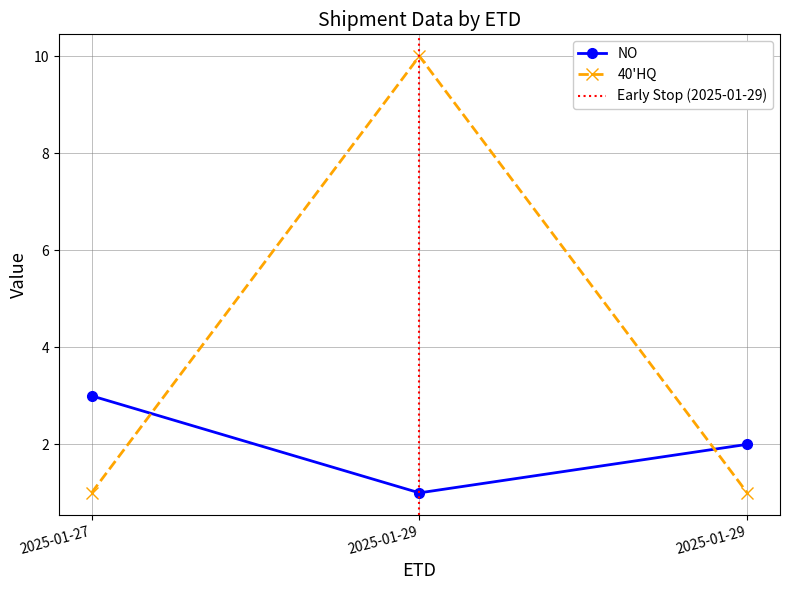

Rank the series at 2025-01-29 from lowest to highest value.

NO, 40'HQ